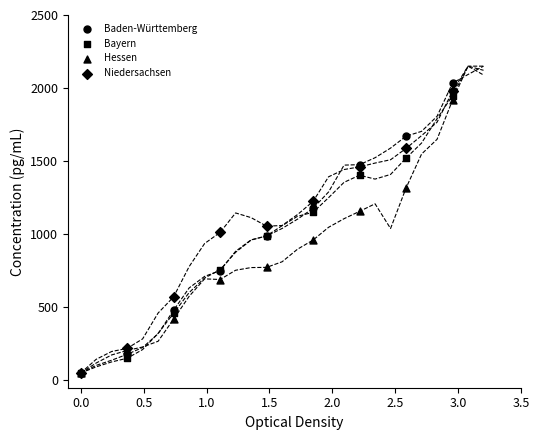

Which series reaches the minimum Y coordinate?

Baden-Württemberg